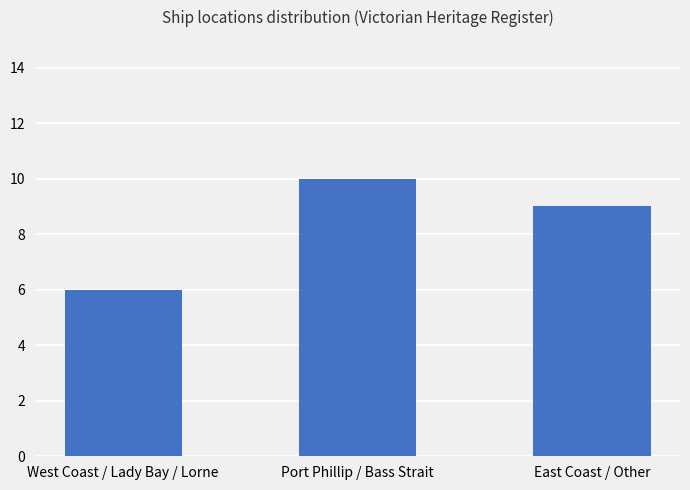

How many series are shown in this chart?

1